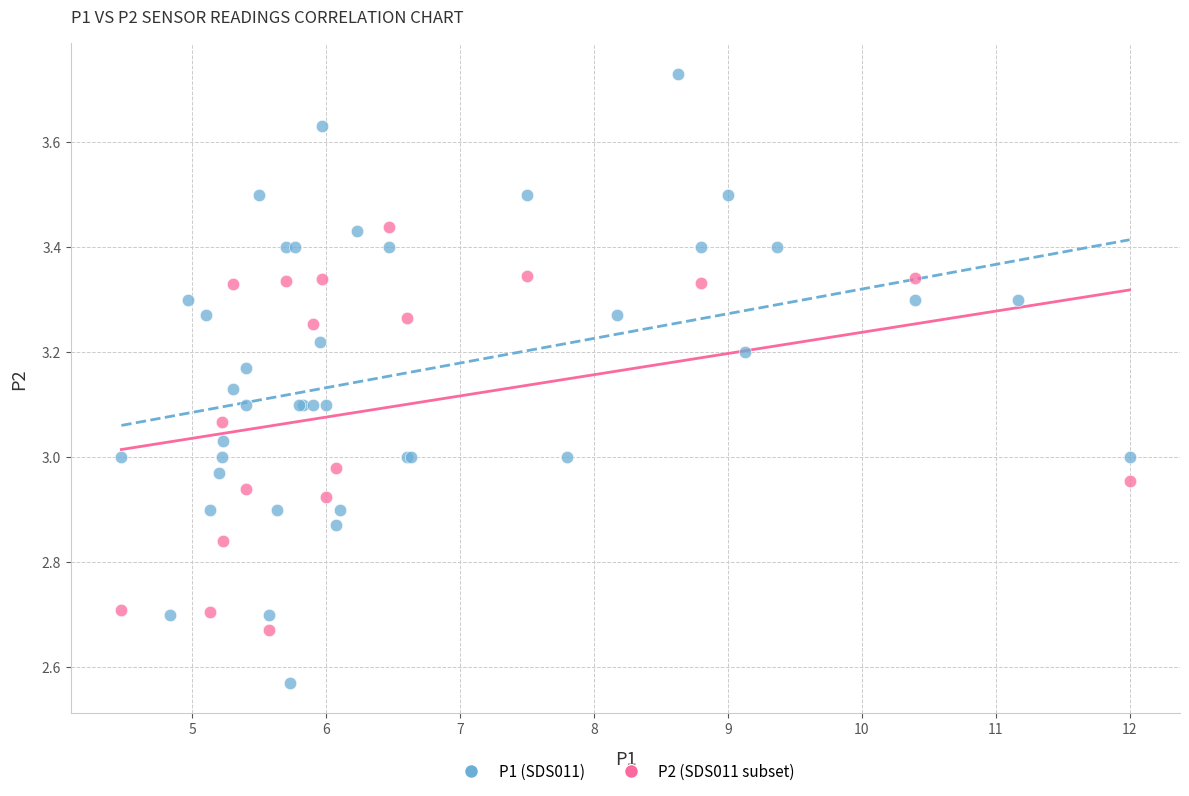

Which series contains the highest Y value?

P1 (SDS011)